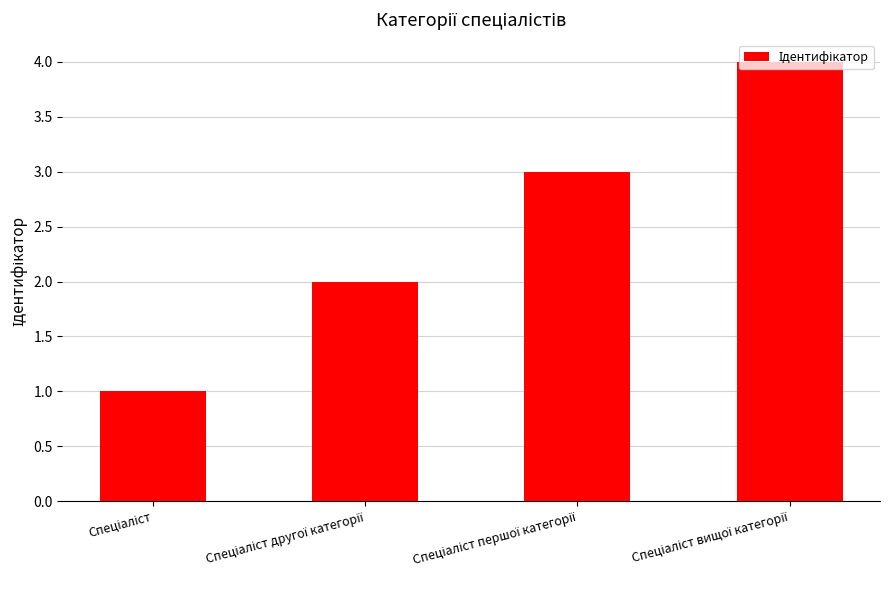

What is the greatest value displayed?

4